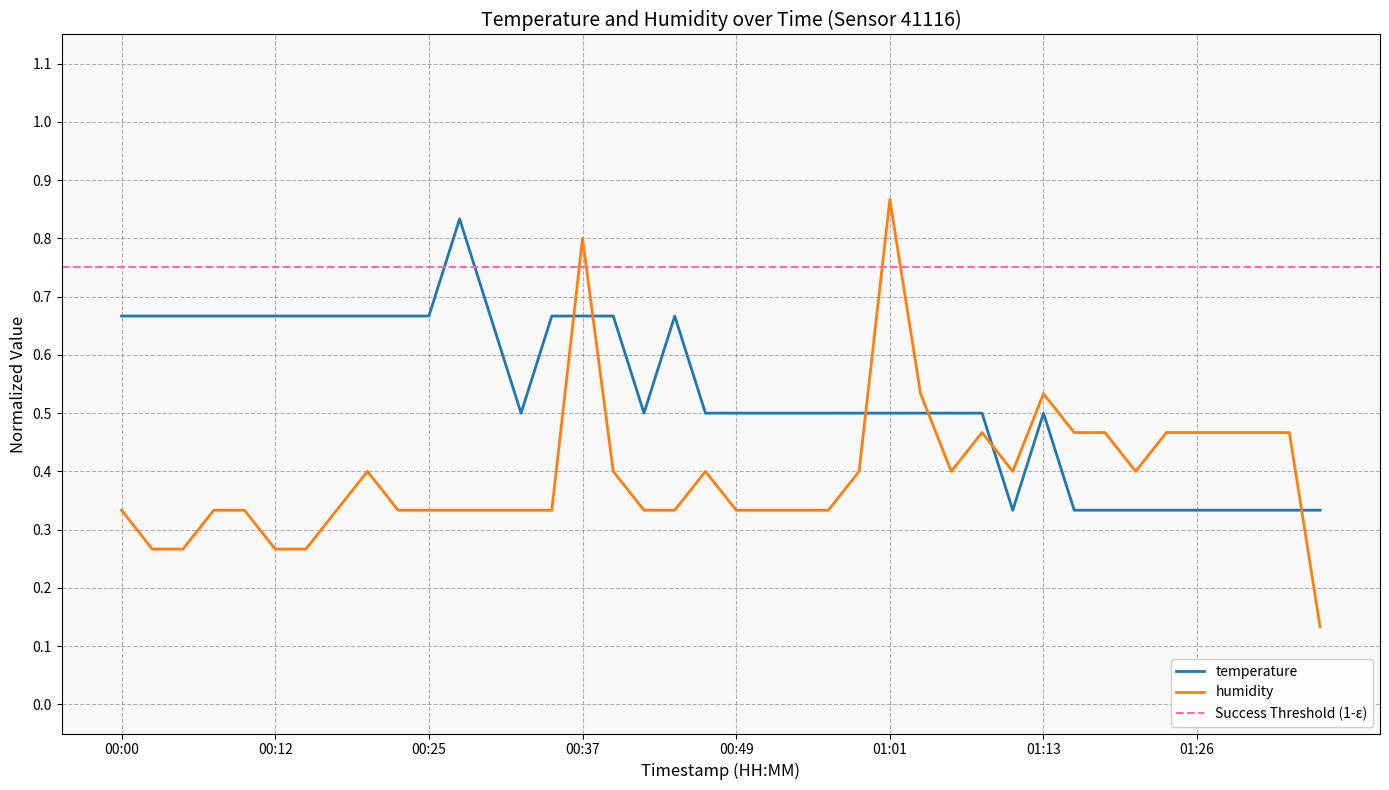

Between 01:31 and 01:21, which is larger?

01:31